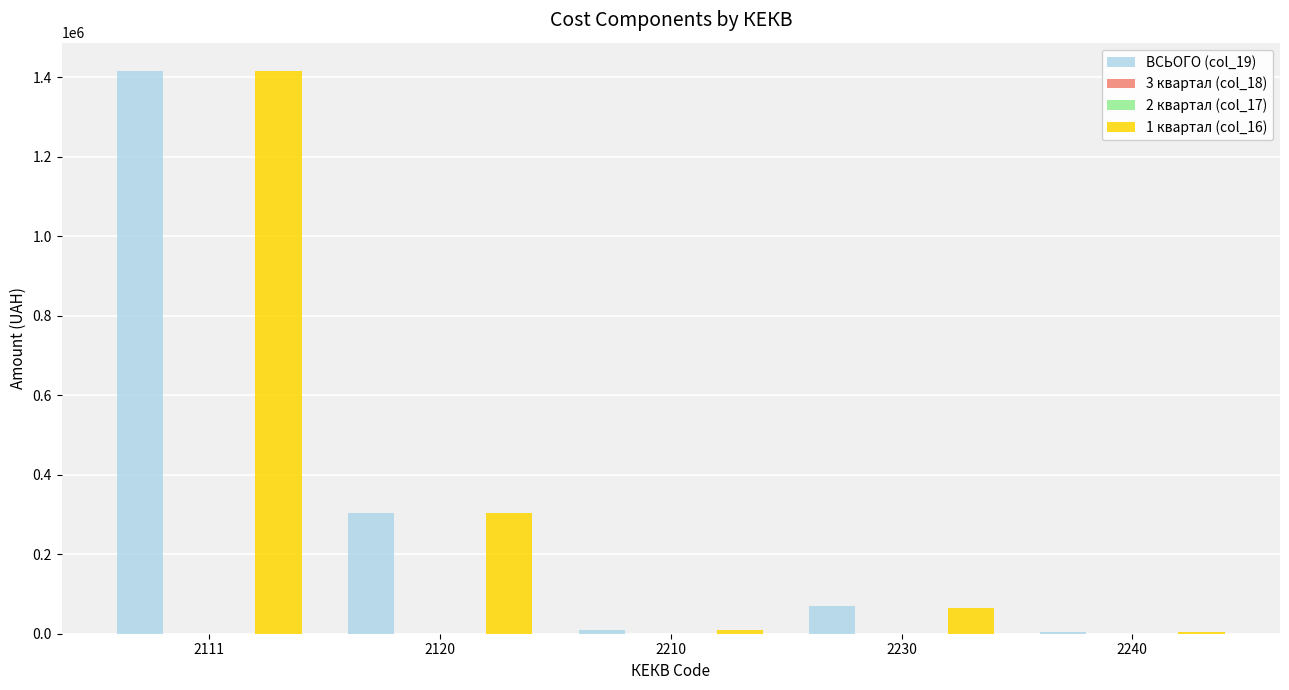

What is the difference between the ВСЬОГО (col_19) values at 2210 and 2240?

5099.7